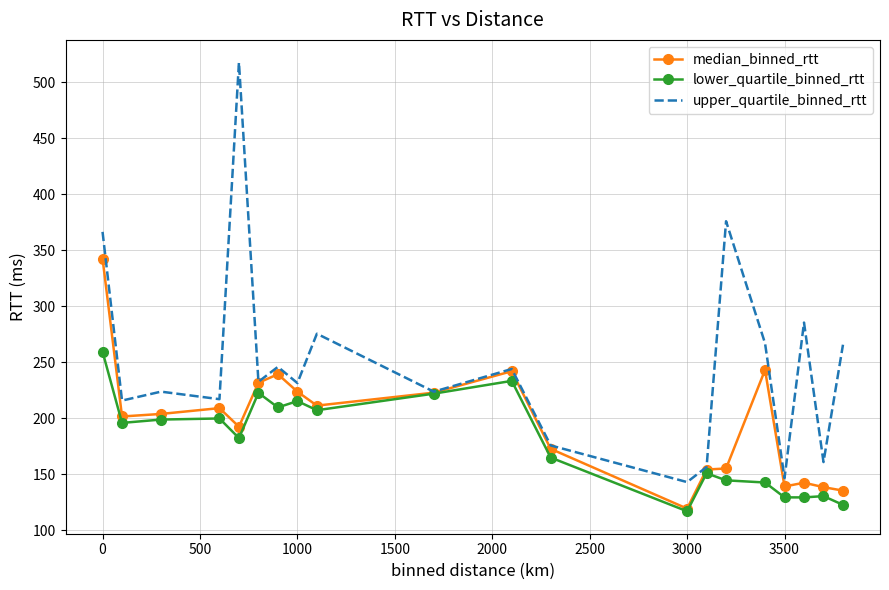

Which series has the widest spread of values?

upper_quartile_binned_rtt